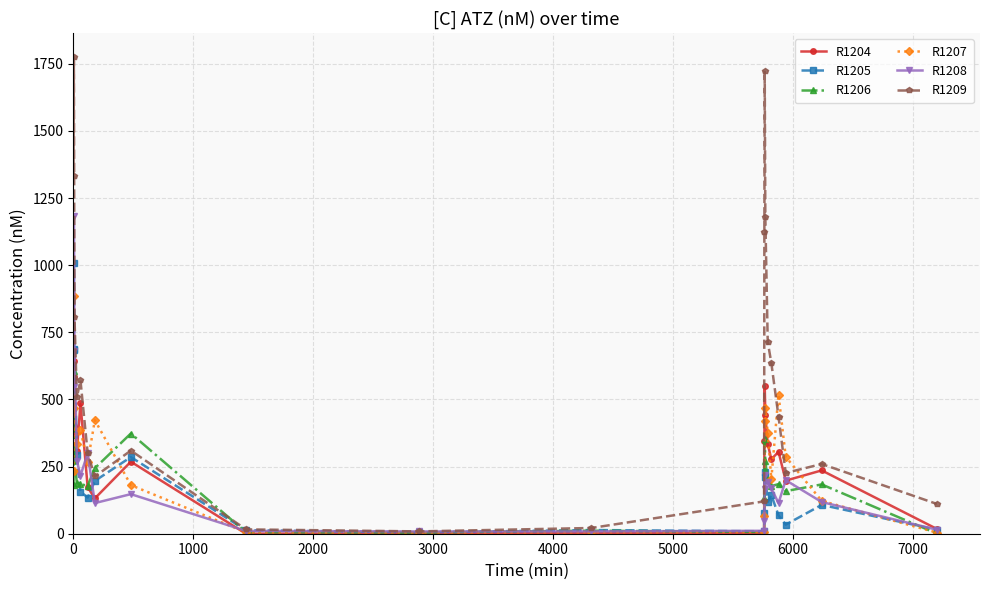

Which series has the largest total across all categories?

R1209